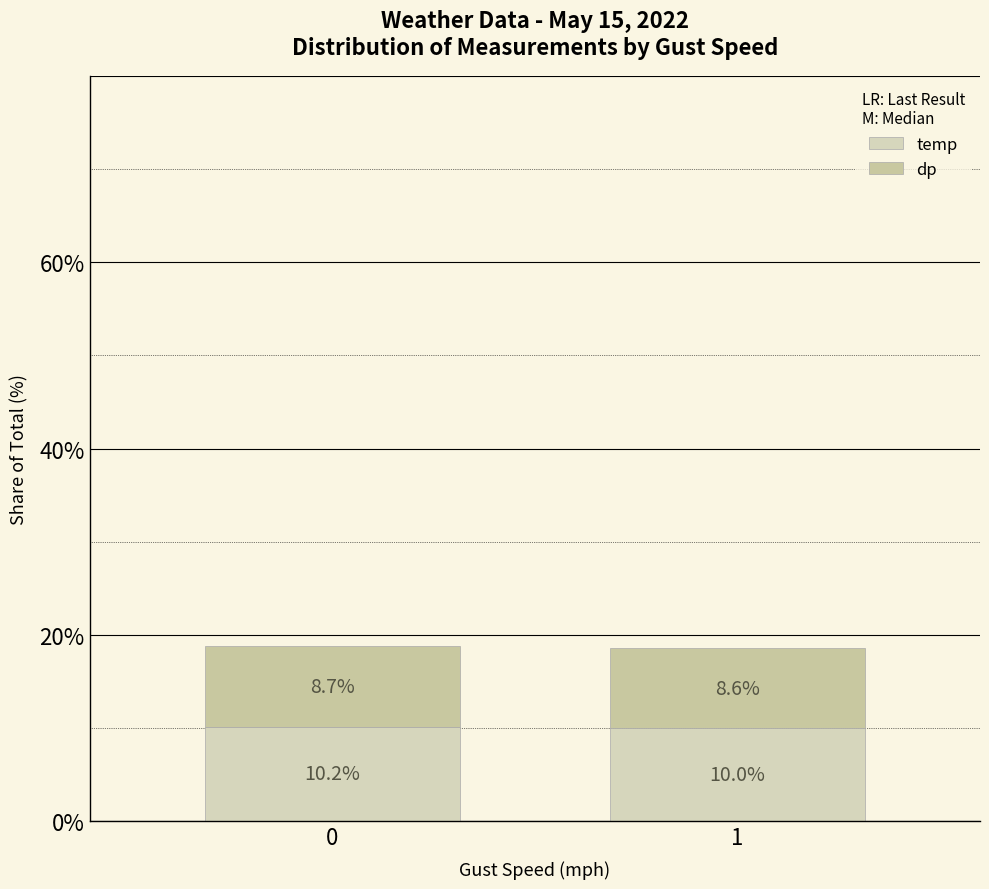

List the series in order of their overall mean, lowest first.

dp, temp